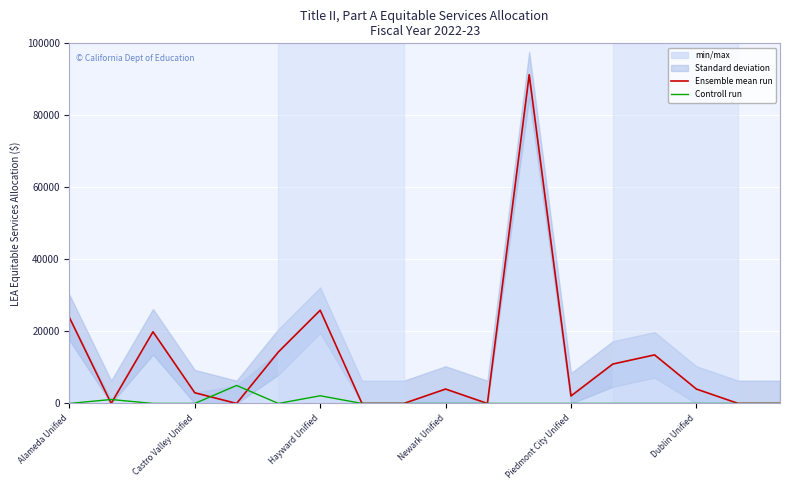

Which series has the largest total across all categories?

Ensemble mean run